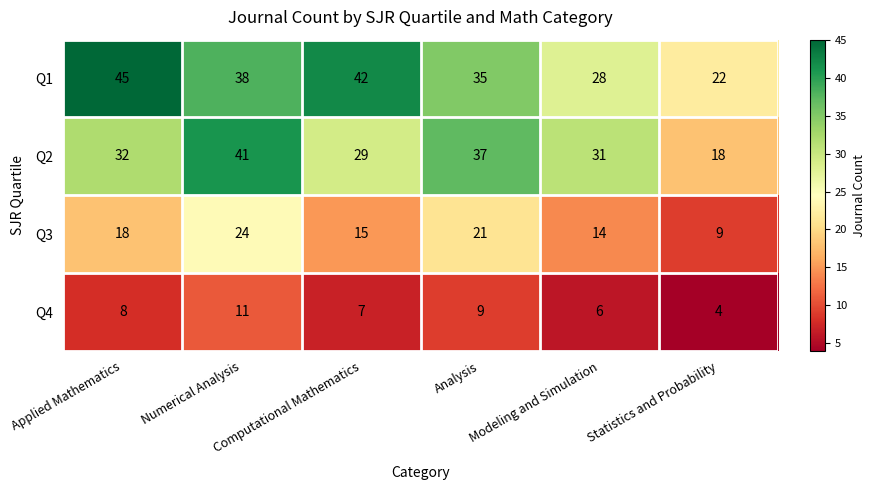

At which category does the chart reach its minimum across all series?

Statistics and Probability